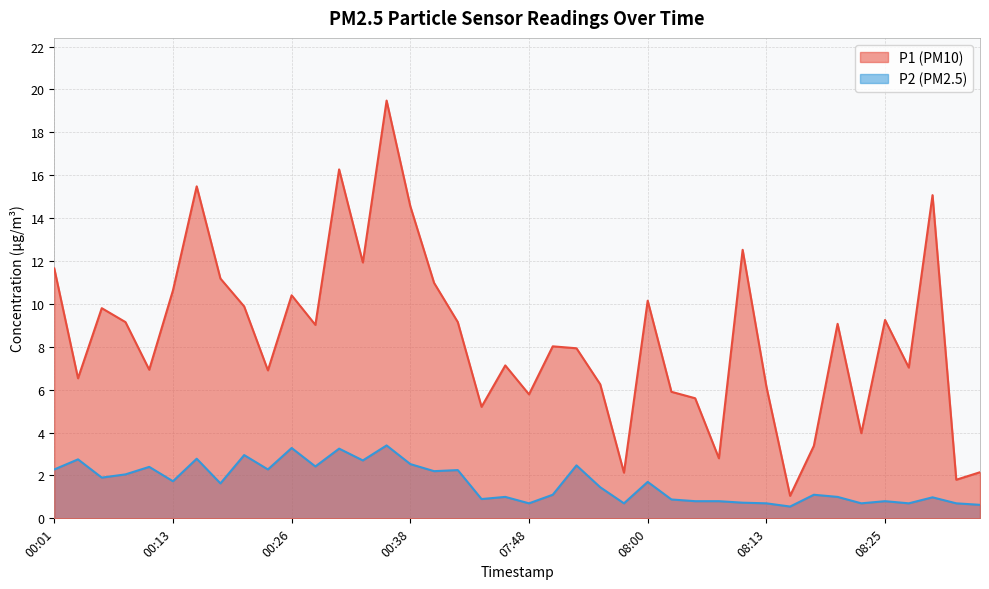

Reading right to left, extract all data points from this chart.

P1: 2.1	1.8	15.1	7.0	9.2	4.0	9.1	3.4	1.1	6.2	12.5	2.8	5.6	5.9	10.2	2.1	6.2	7.9	8.0	5.8	7.1	5.2	9.2	11.0	14.6	19.5	11.9	16.3	9.0	10.4	6.9	9.9	11.2	15.5	10.6	6.9	9.2	9.8	6.5	11.7
P2: 0.6	0.7	1.0	0.7	0.8	0.7	1.0	1.1	0.6	0.7	0.7	0.8	0.8	0.9	1.7	0.7	1.4	2.5	1.1	0.7	1.0	0.9	2.2	2.2	2.5	3.4	2.7	3.2	2.4	3.3	2.3	3.0	1.6	2.8	1.7	2.4	2.0	1.9	2.8	2.3